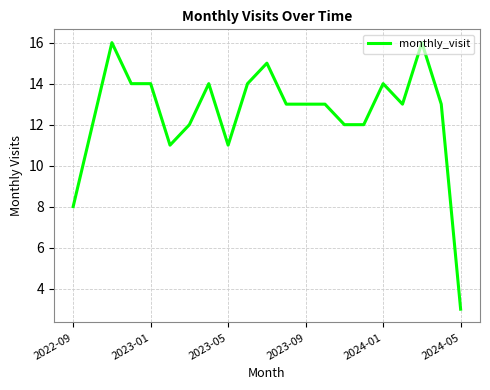

What is the minimum value shown in the chart?

3